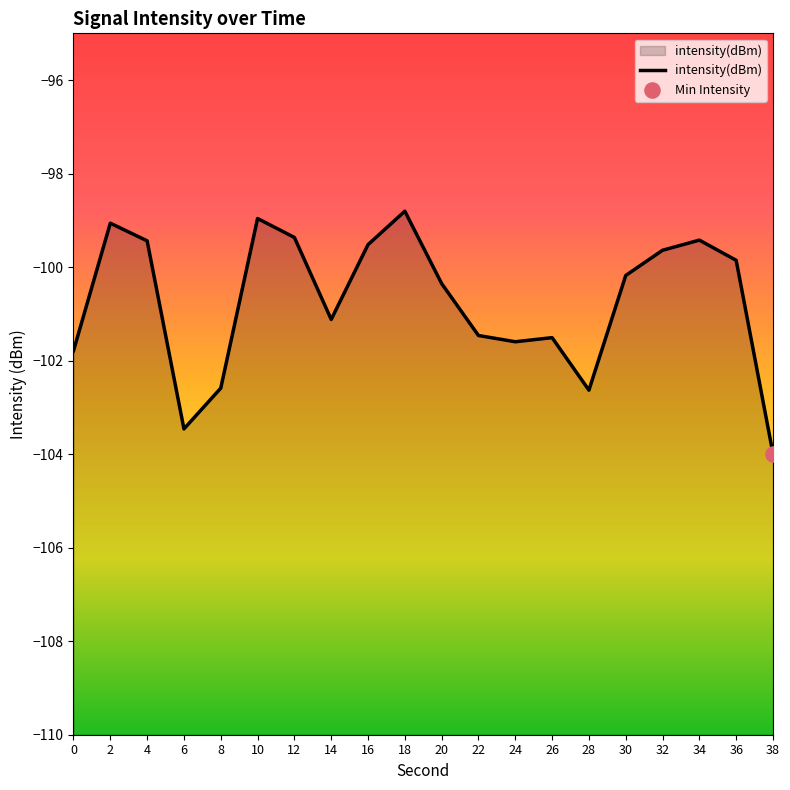

Which has a higher value, 14 or 10?

10